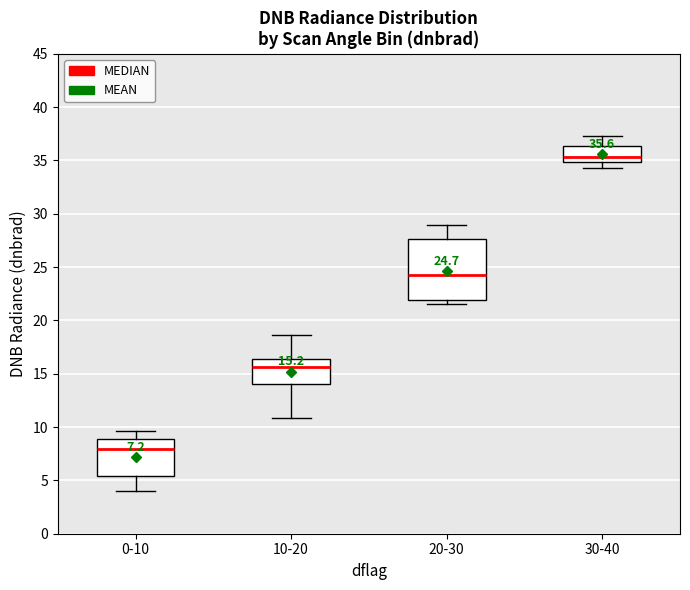

Which box's median line is the lowest?

0-10